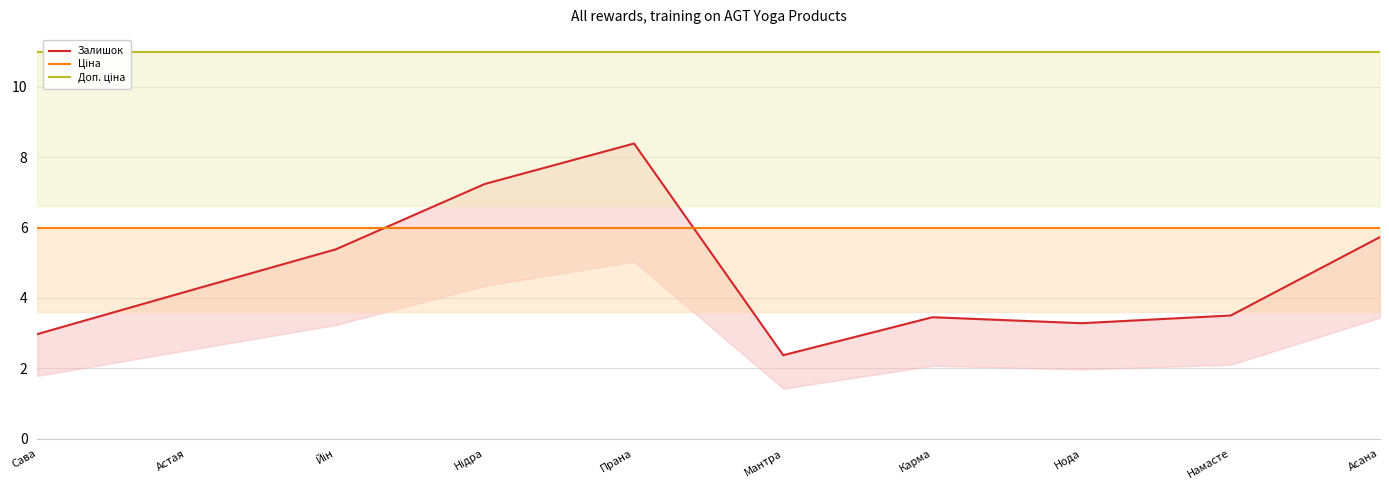

What is the difference between the highest and lowest values at Карма?

7.6